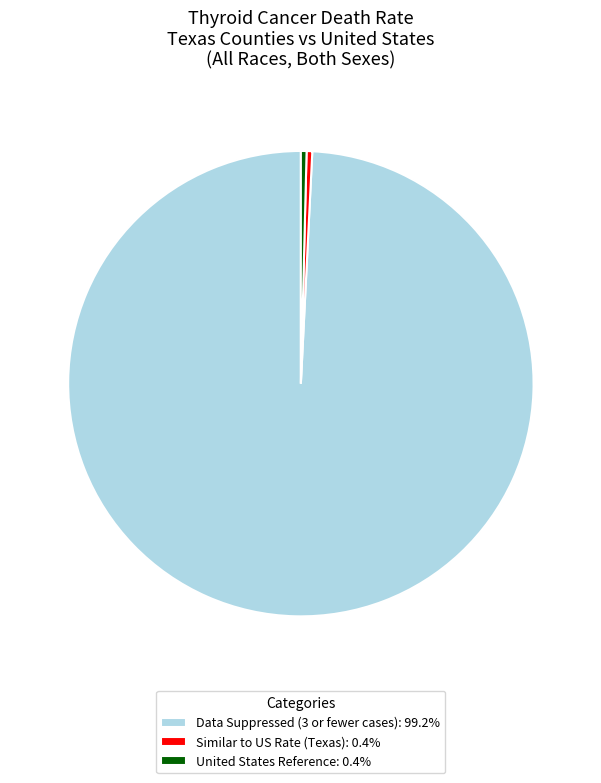

Do Data Suppressed (3 or fewer cases): 99.2% and United States Reference: 0.4% together represent more than half of the pie?

Yes